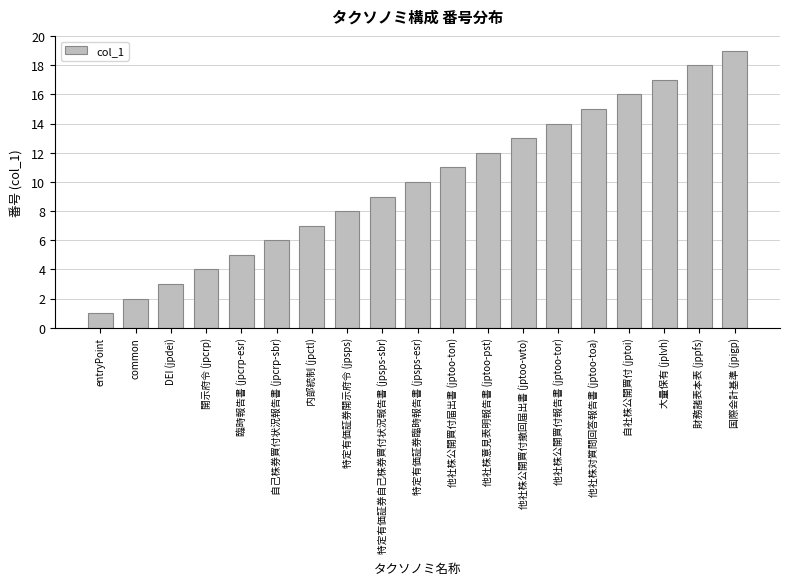

What is the greatest value displayed?

19